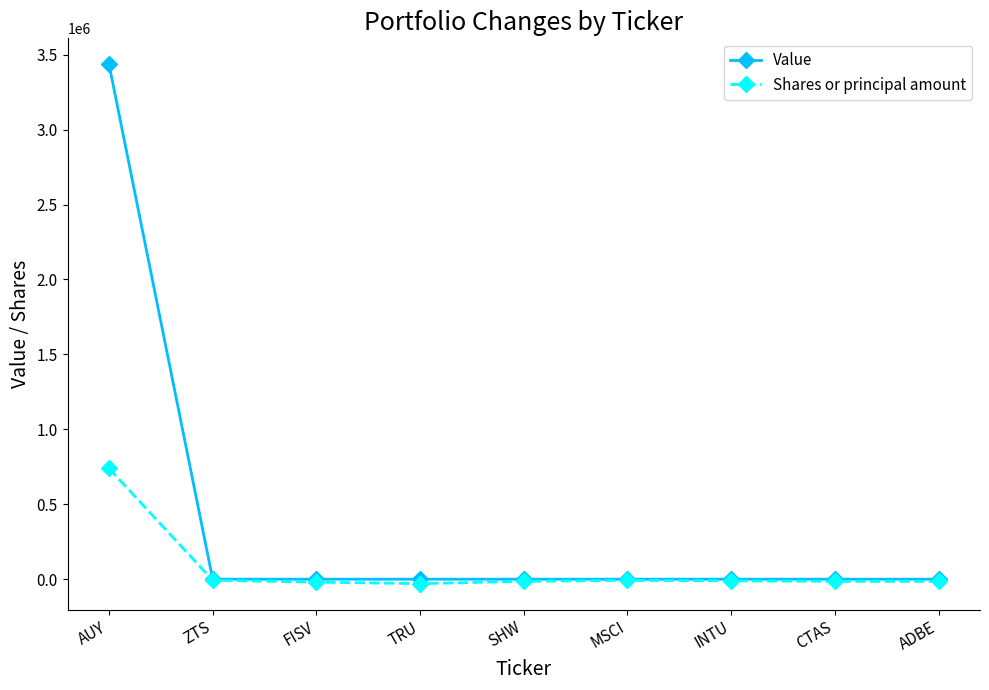

At which category does the chart reach its peak across all series?

AUY